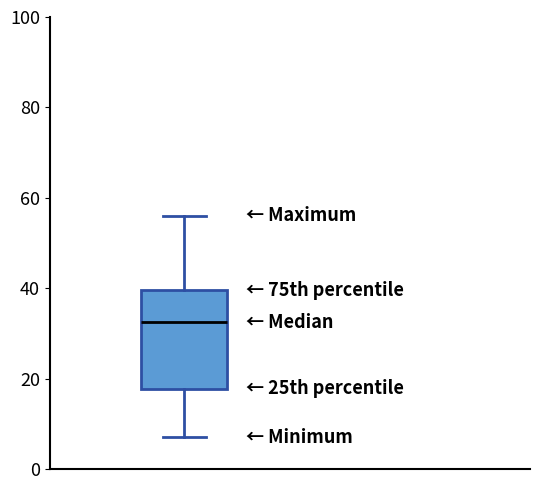

Read this box plot against the y-axis: the position of the median line, the range covered by the box, and the ends of both whiskers. The values are not printed on the chart, so give them approximately, as read against the axis.

median 32, box 18 to 40, whiskers 8 to 56